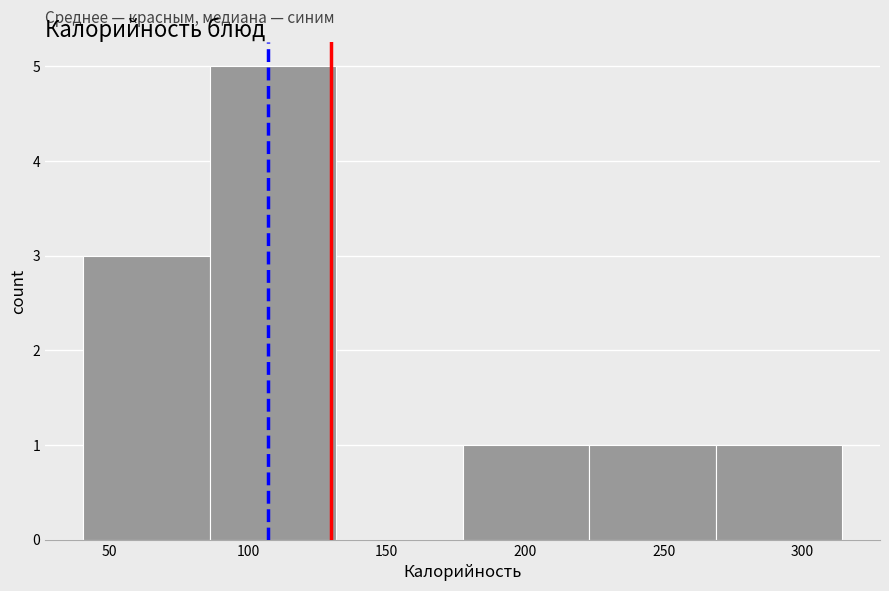

Reading left to right, transcribe this chart: for each bar, give the range it covers on the x-axis and its height. Neither the bar edges nor the heights are printed on the chart, so give them approximately, as read against the axes.

40 to 85: 3
85 to 130: 5
130 to 175: 0
175 to 225: 1
225 to 270: 1
270 to 315: 1